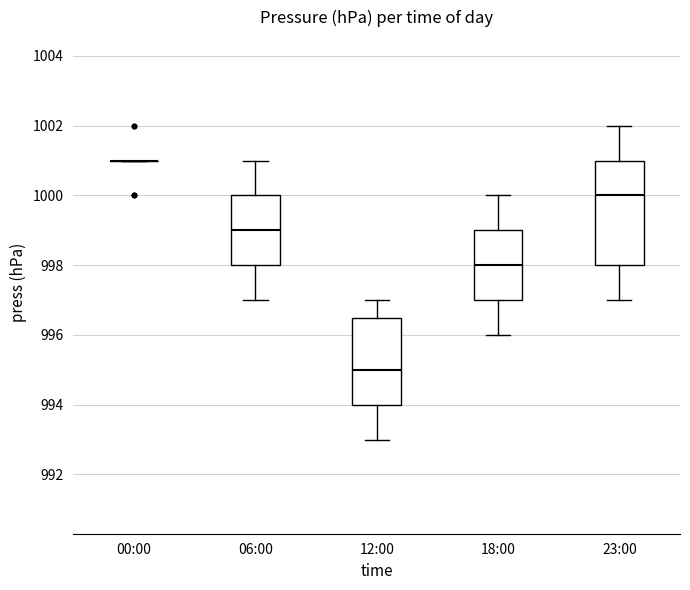

Reading left to right, transcribe this box plot: for each box, give where its median line is, the range the box spans, and where its two whiskers end, as read against the y-axis. The values are not printed on the chart, so give them approximately, as read against the axis.

00:00: box collapsed to a line at 1001.0, whiskers 1001.0 to 1001.0
06:00: median 999.0, box 998.0 to 1000.0, whiskers 997.0 to 1001.0
12:00: median 995.0, box 994.0 to 996.6, whiskers 993.0 to 997.0
18:00: median 998.0, box 997.0 to 999.0, whiskers 996.0 to 1000.0
23:00: median 1000.0, box 998.0 to 1001.0, whiskers 997.0 to 1002.0